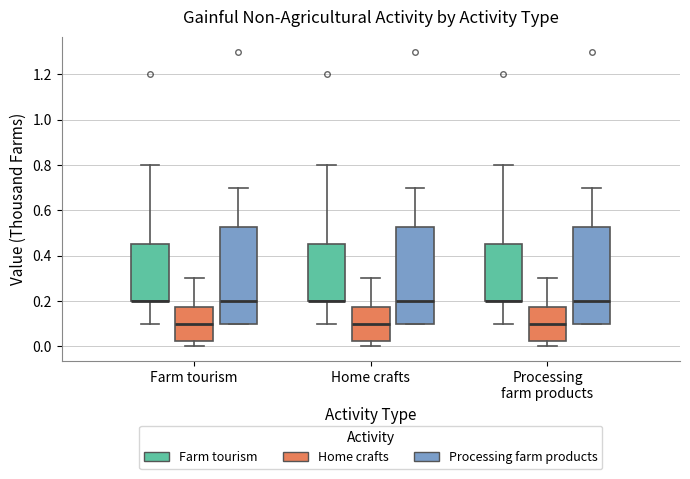

Where is the lower edge of the box for Home crafts (Home crafts) on the y-axis? The values are not printed on the chart, so give them approximately, as read against the axis.

0.02